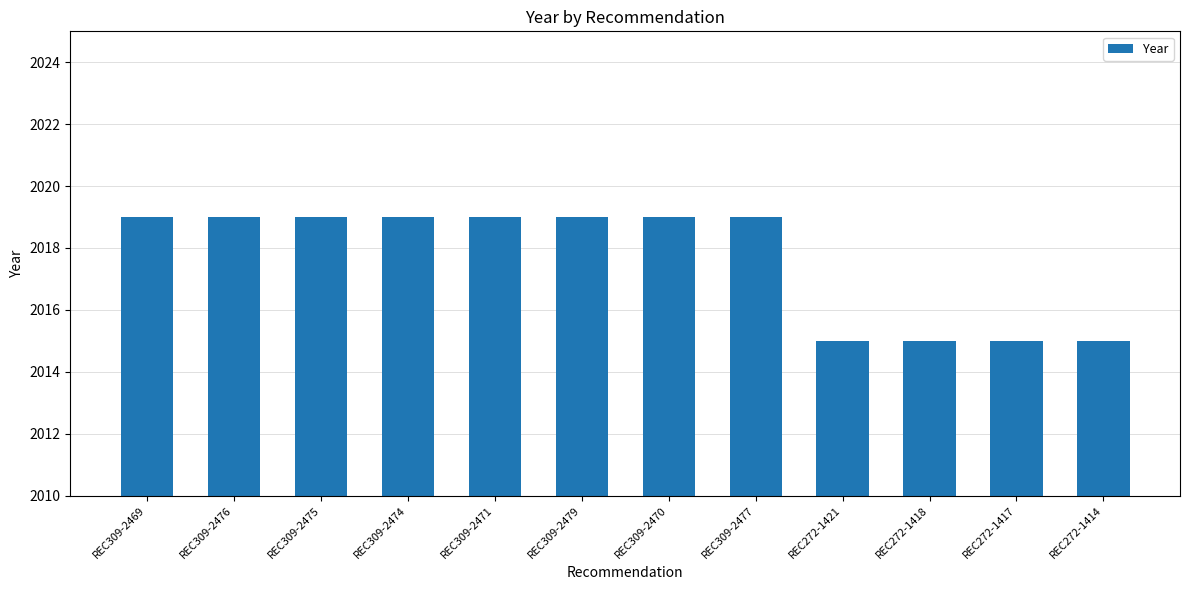

What is the average value?

2018